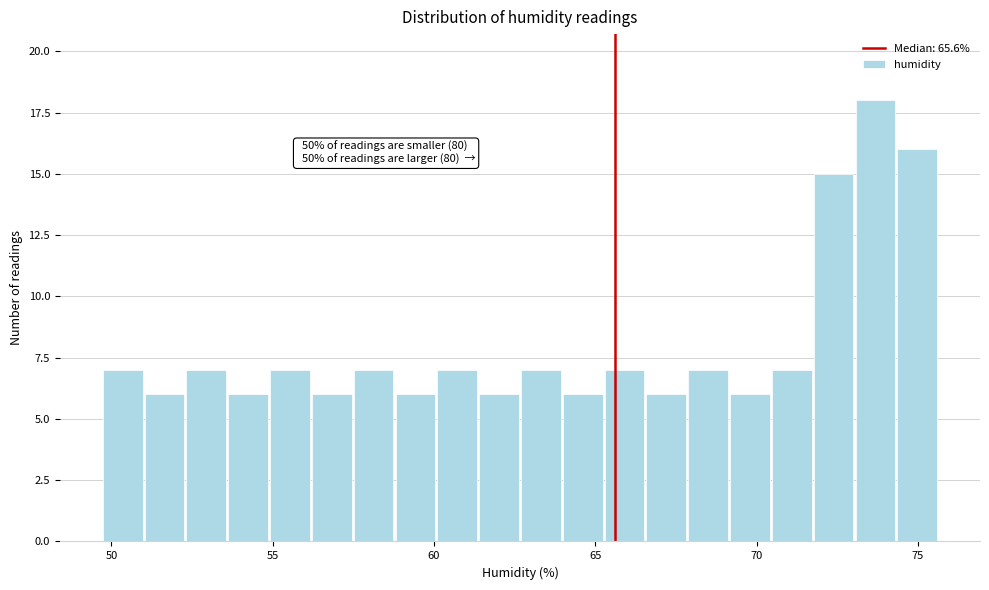

Read against the x-axis, roughly where is the centre of the tallest bar?

73.5